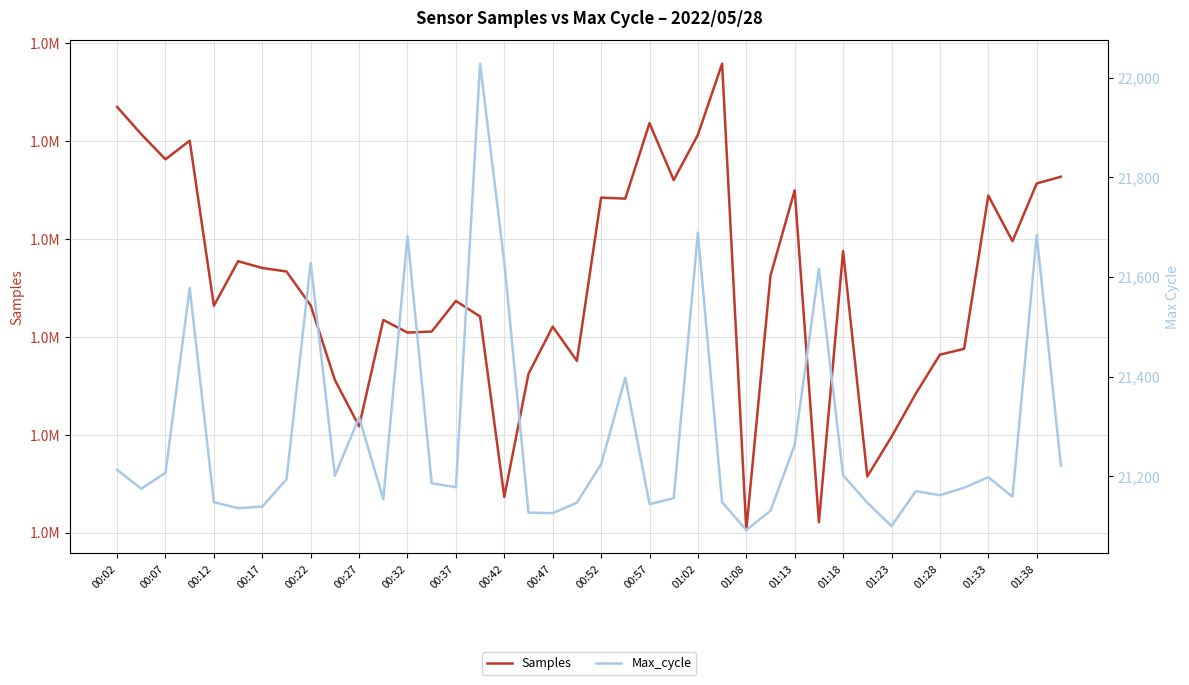

What is the difference between the highest and lowest values at 00:17?

1812948